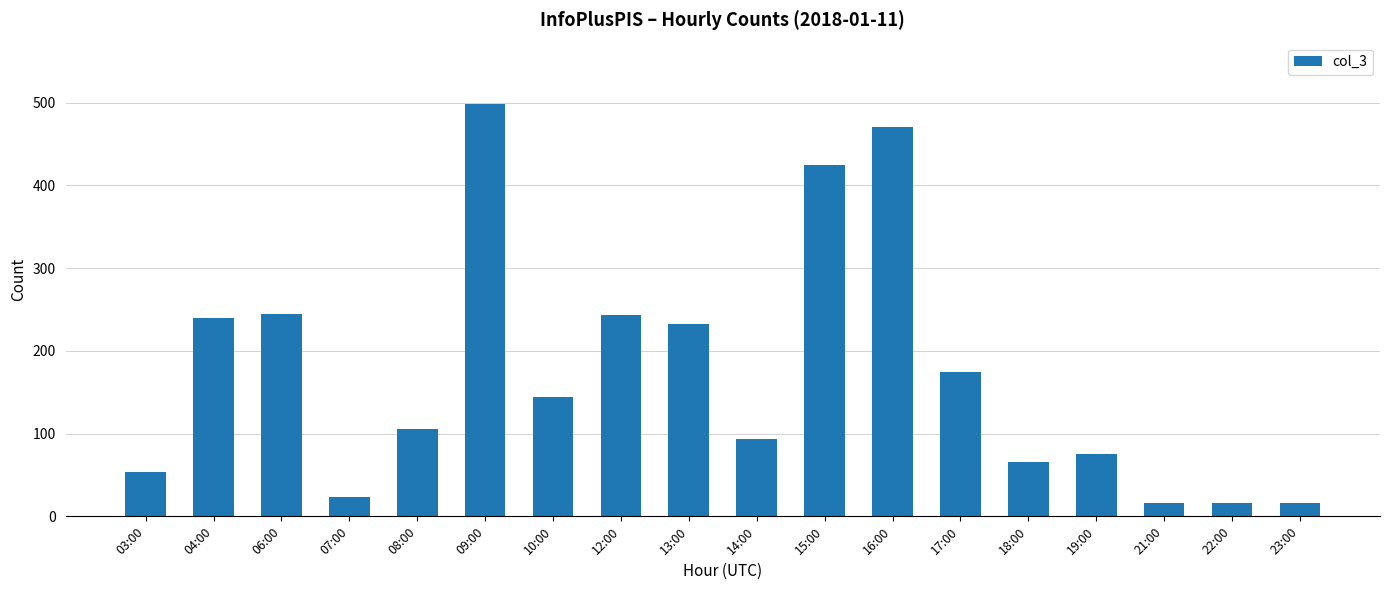

What is the sum of all values?

3140